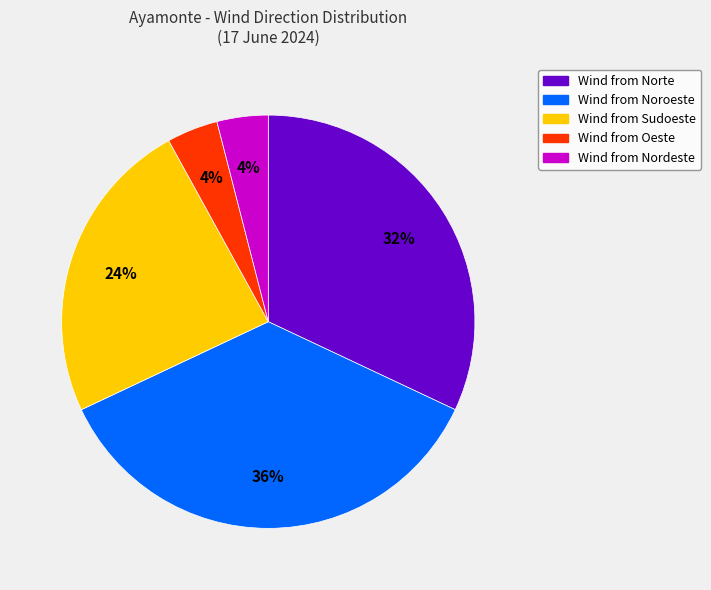

To the nearest percent, what is the difference between the largest and smallest slice percentages?

32%